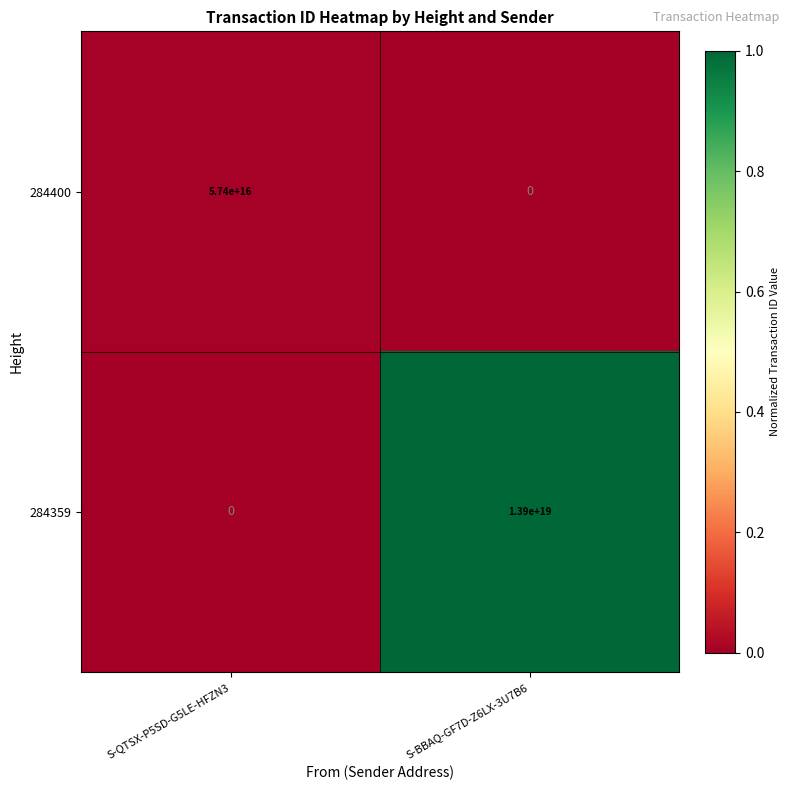

Between S-QTSX-P5SD-G5LE-HFZN3 and S-BBAQ-GF7D-Z6LX-3U7B6, which series saw the biggest shift?

284359